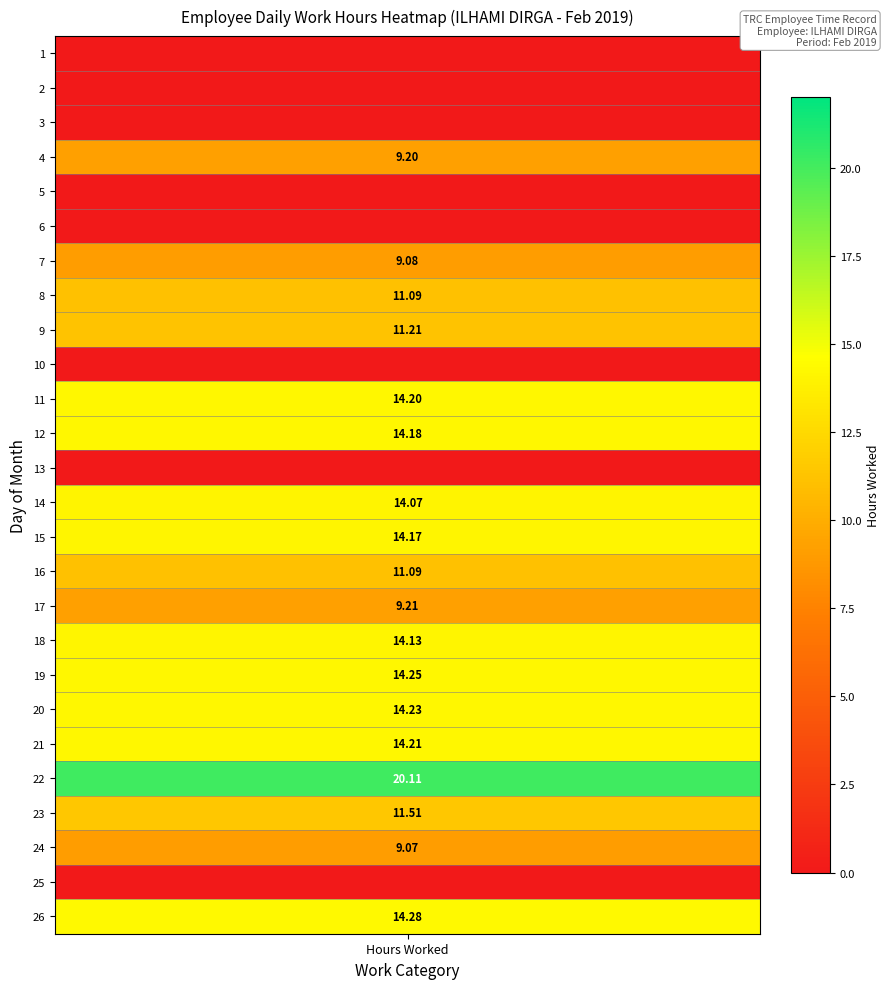

Which series has the widest spread of values?

22